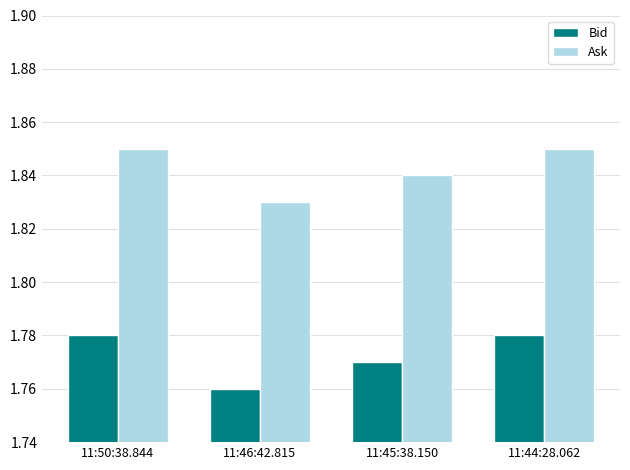

At which label does Ask reach its minimum?

11:46:42.815